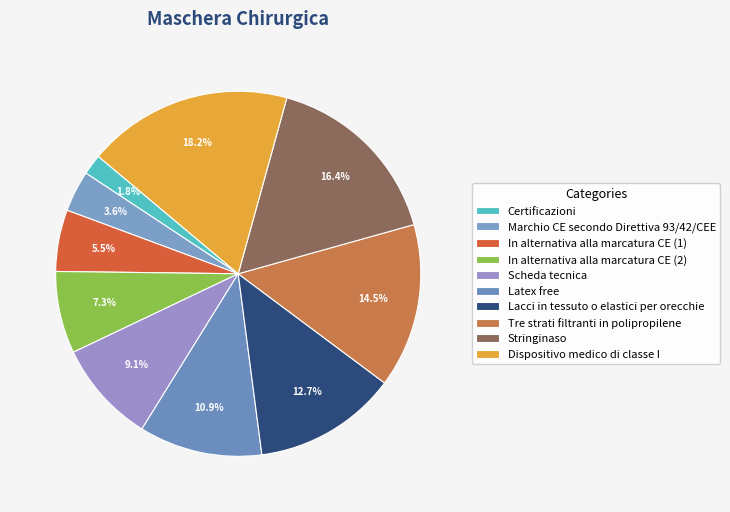

What is the ratio of the value at Dispositivo medico di classe I to the value at Latex free?

1.7